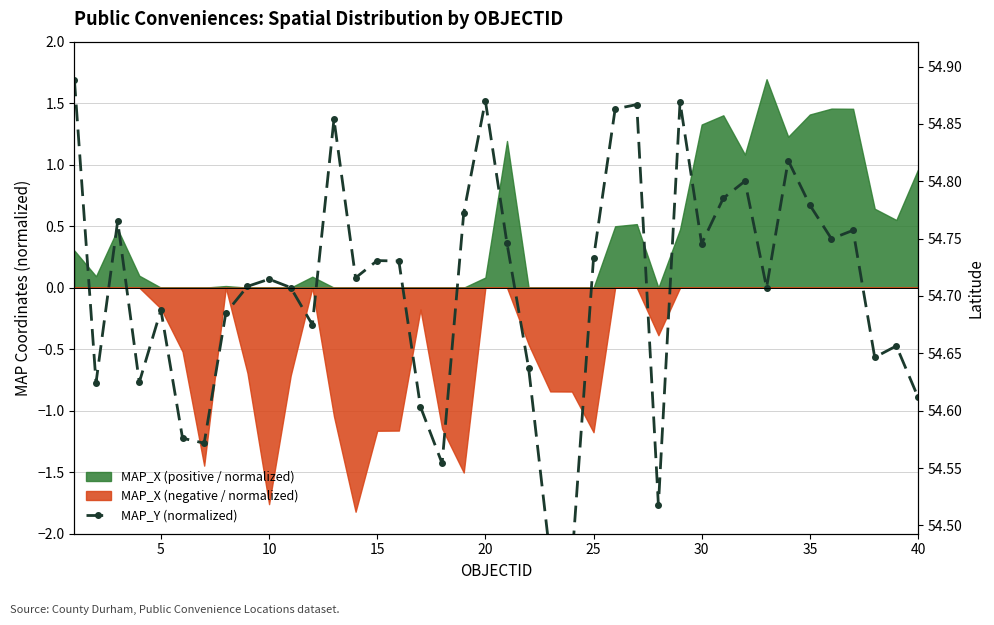

Count the number of values greater than 0.

24